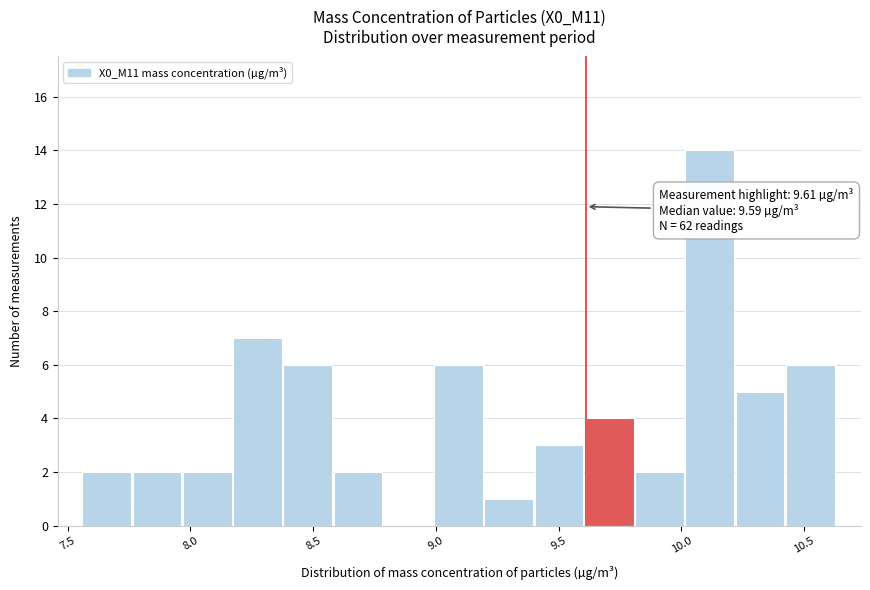

Over which range of the x-axis is the bar tallest?

10.00 to 10.20